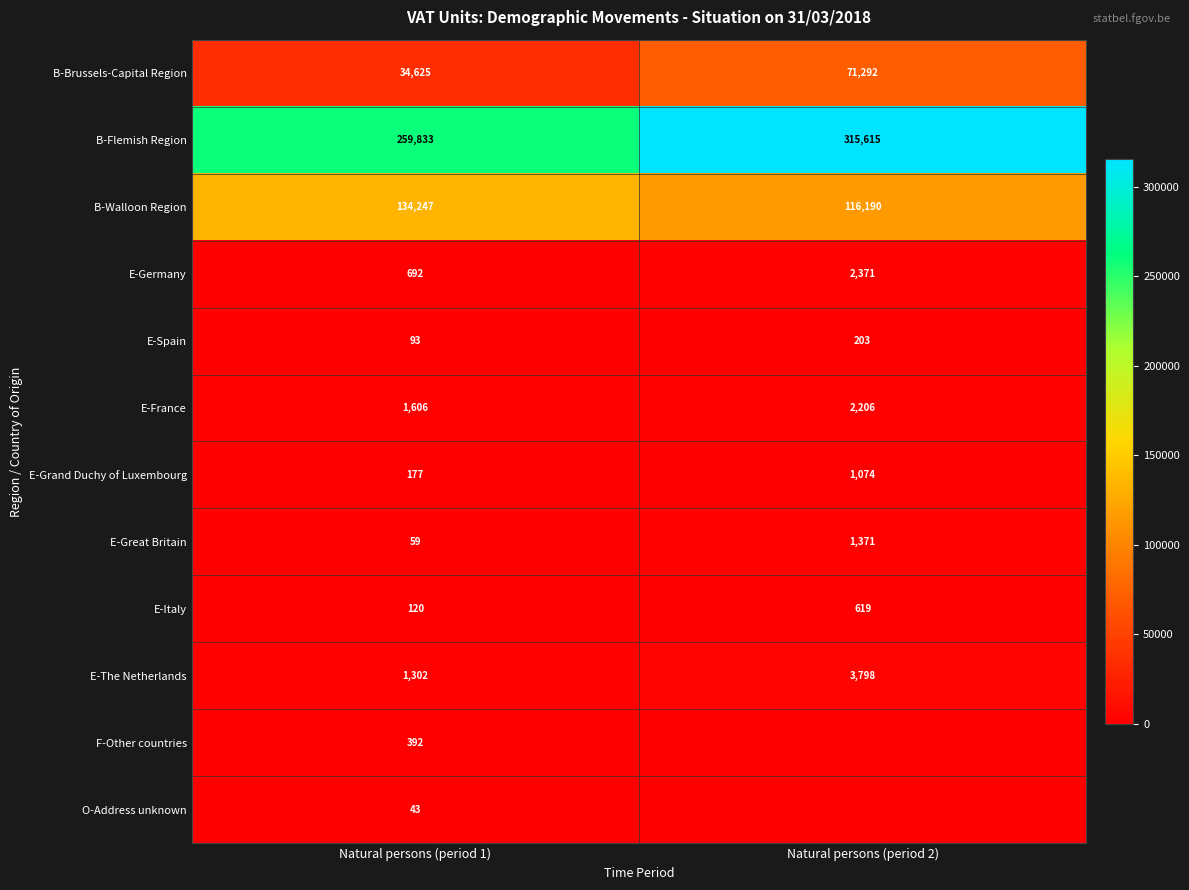

The E-Grand Duchy of Luxembourg series shows 41 at Natural persons (period 1). True or false?

False